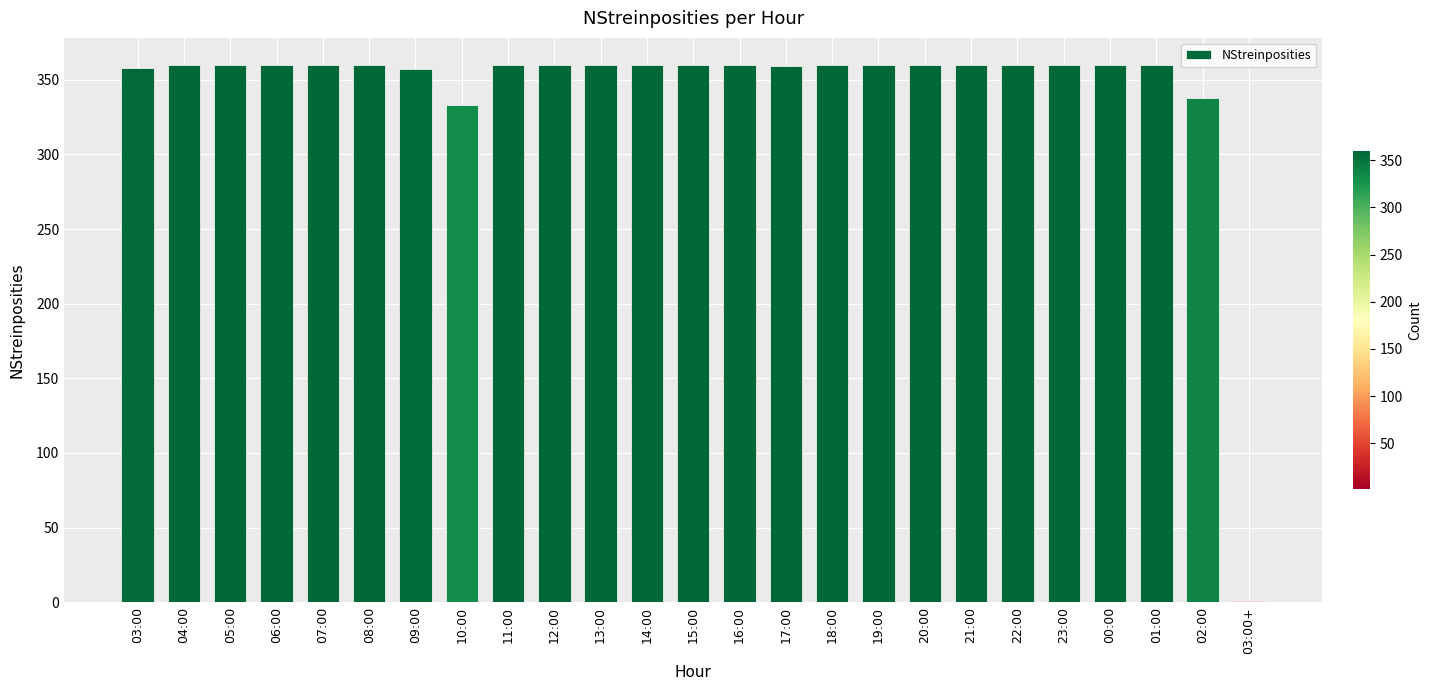

Read the value at 16:00.

360